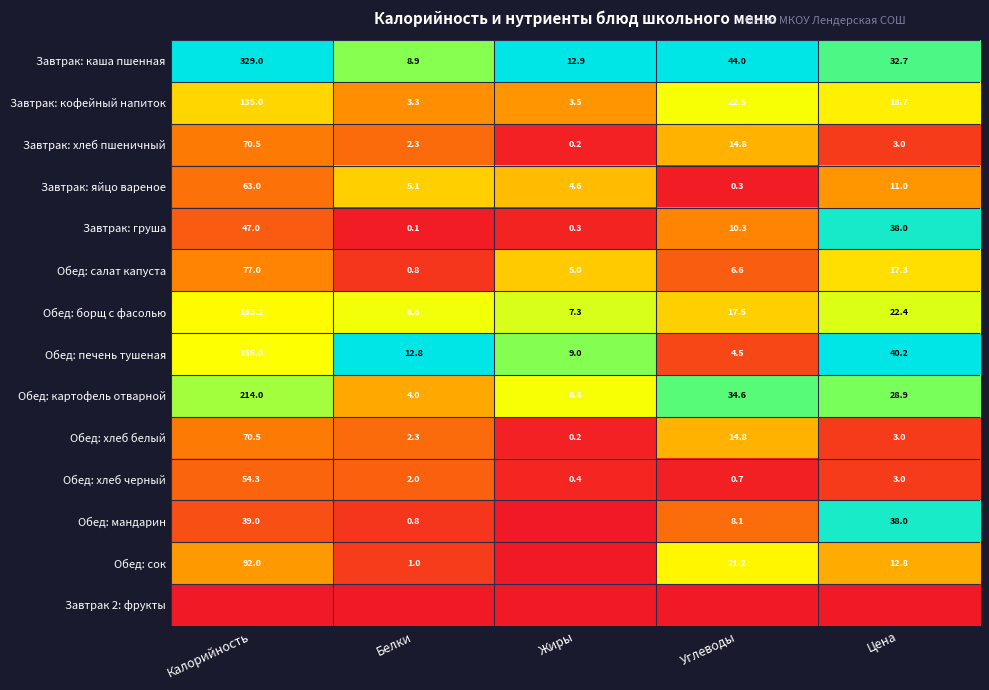

What is the difference between the Завтрак: хлеб пшеничный values at Углеводы and Калорийность?

55.7